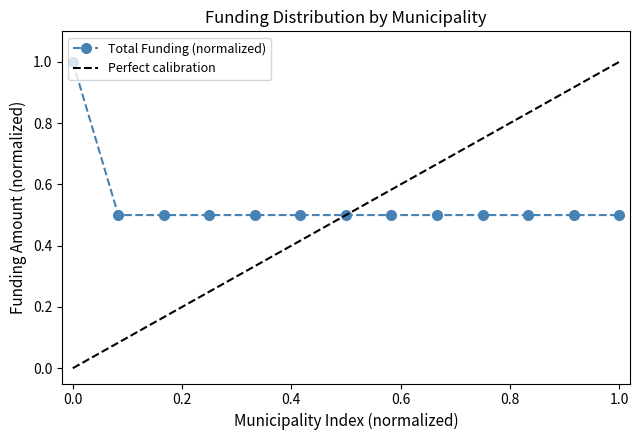

True or false: the data has more than 2 interior local peaks.

False